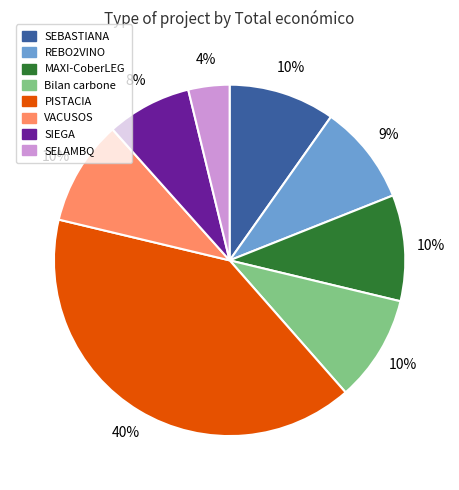

True or false: Bilan carbone accounts for 1% of the total.

False